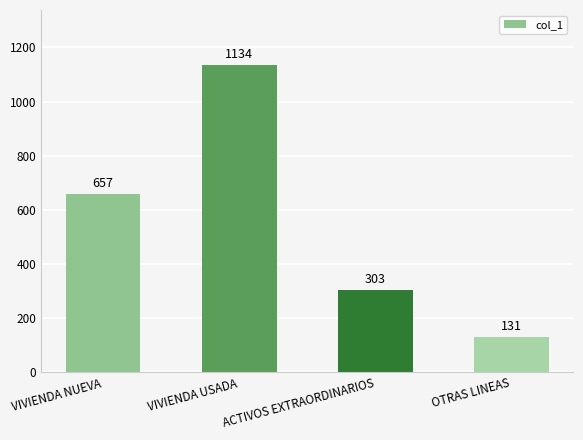

True or false: the data shows 995 at VIVIENDA NUEVA.

False